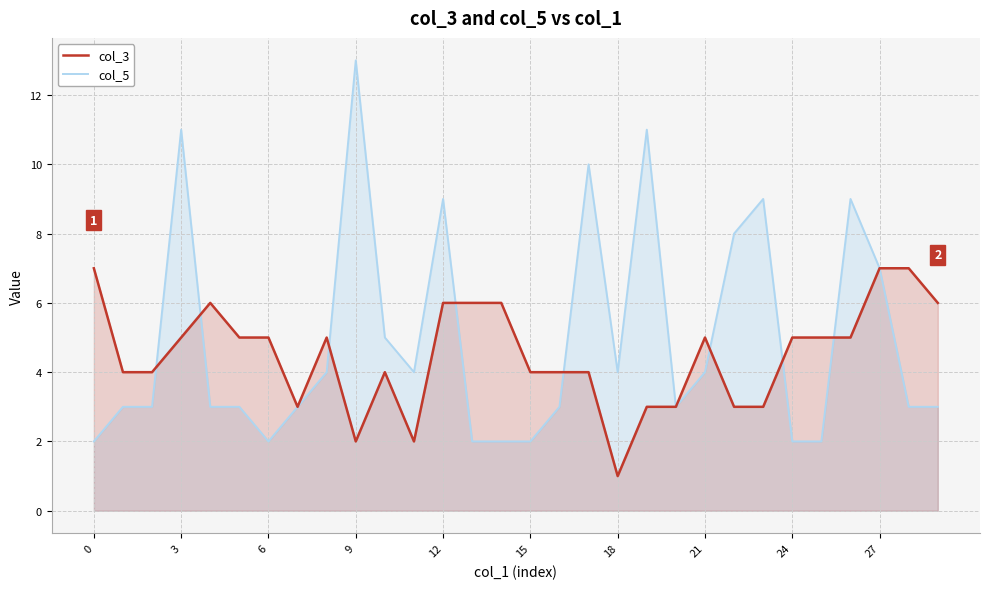

Rank the series by their average value, from highest to lowest.

col_5, col_3